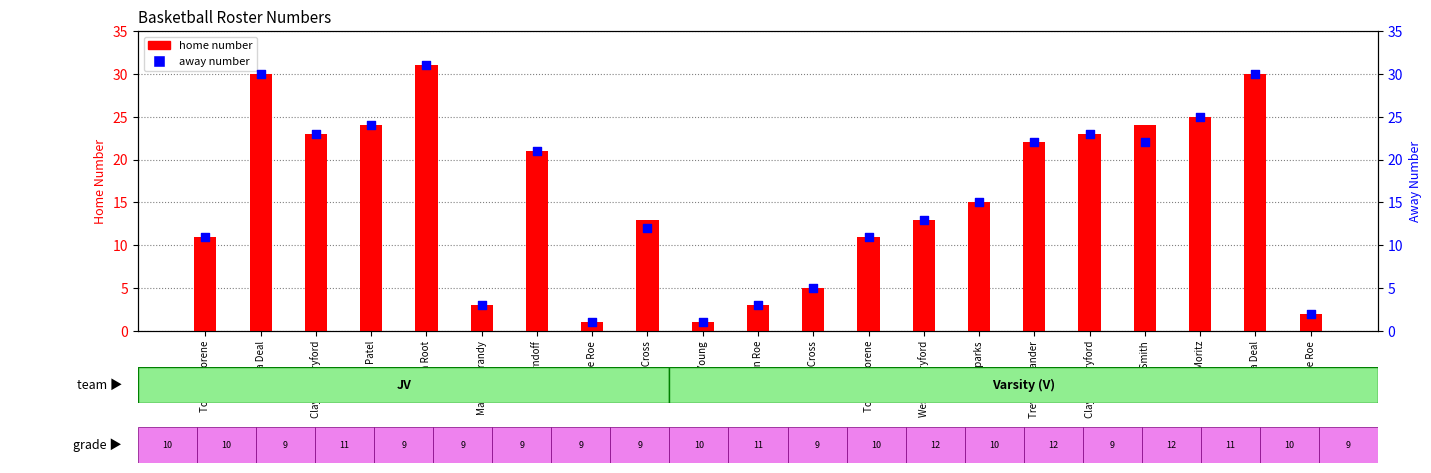

What is the total value across all series at Marshall Grandy?

6